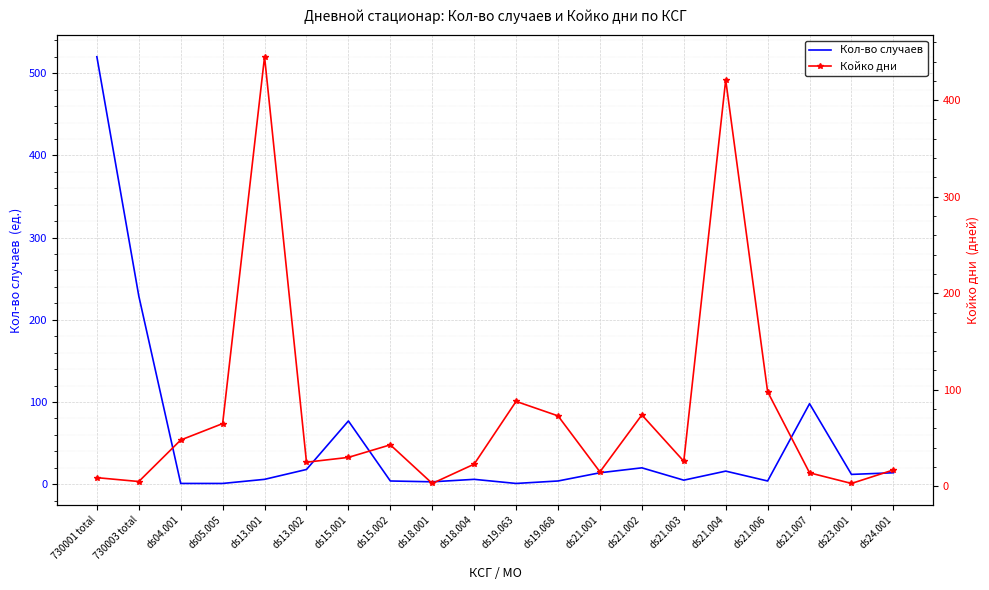

Reading left to right, transcribe all the data shown in this chart.

Кол-во случаев: 520	229	1	1	6	18	77	4	3	6	1	4	14	20	5	16	4	98	12	14
Койко дни: 9	5	48	65	445	25	30	43	3	23	88	73	15	74	26	421	98	14	3	17